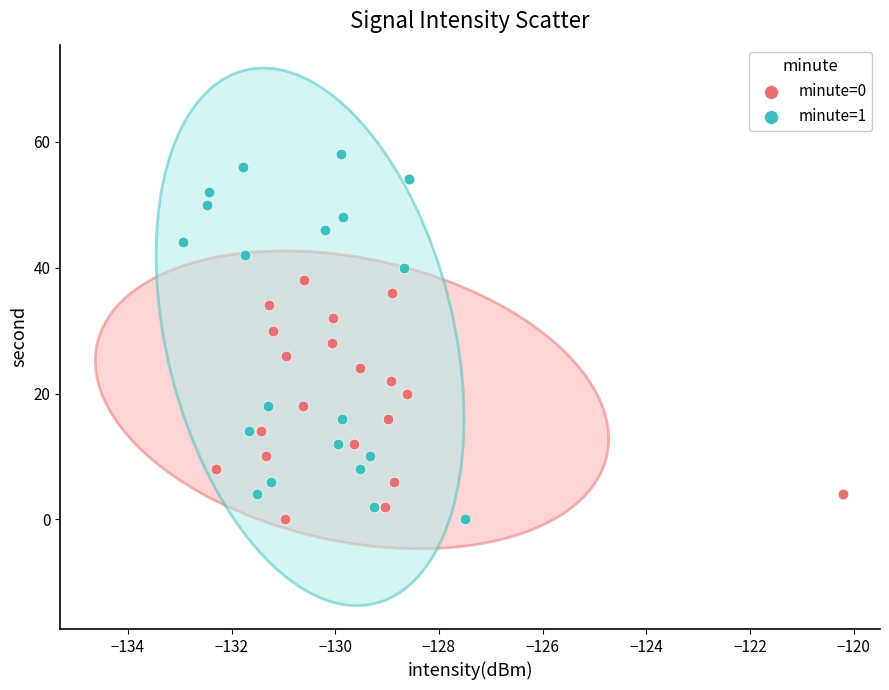

Which series contains the highest Y value?

minute=1